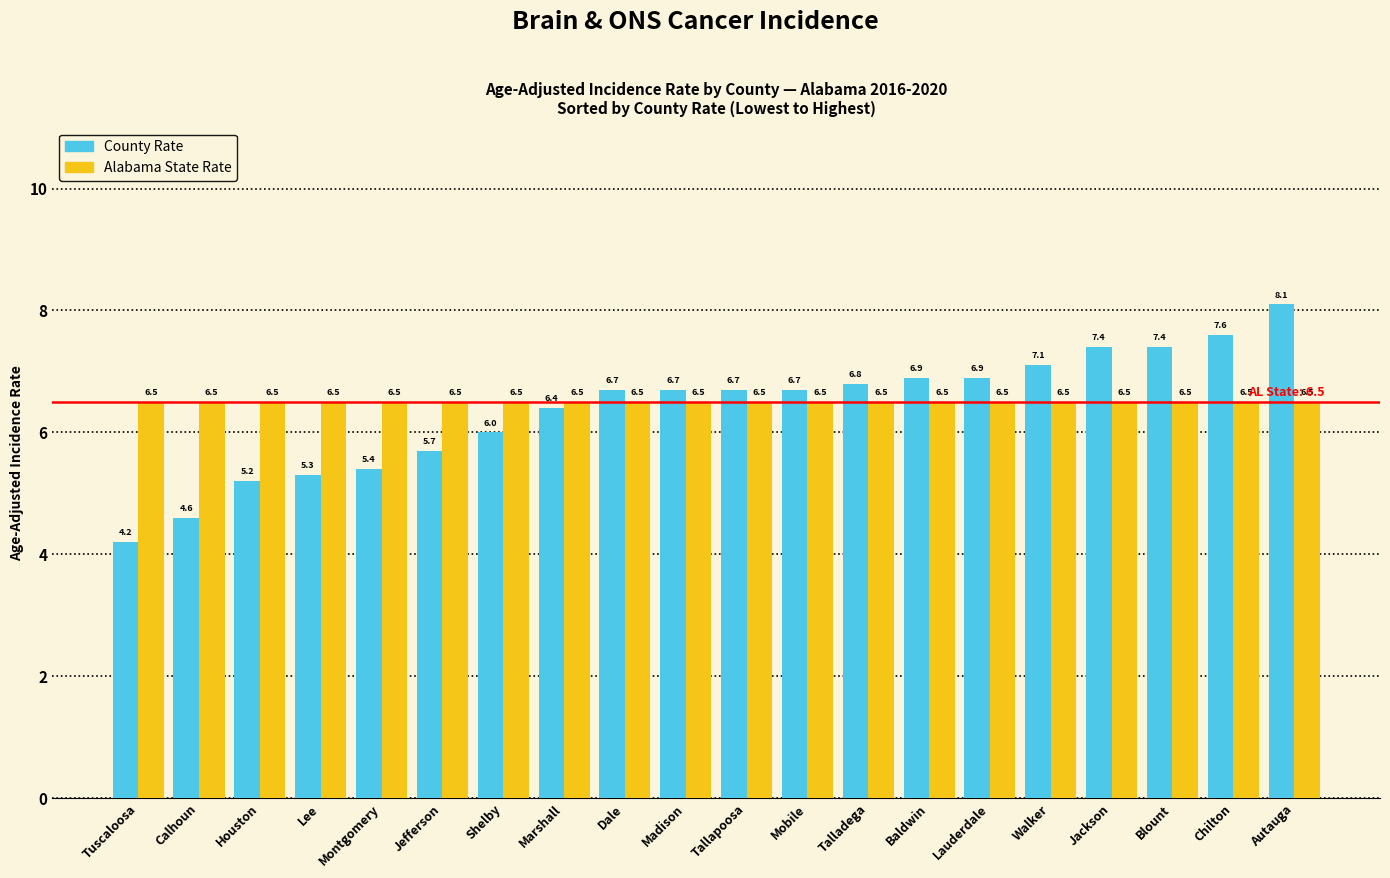

At Calhoun, list the series in order from smallest to largest.

County Rate, Alabama State Rate